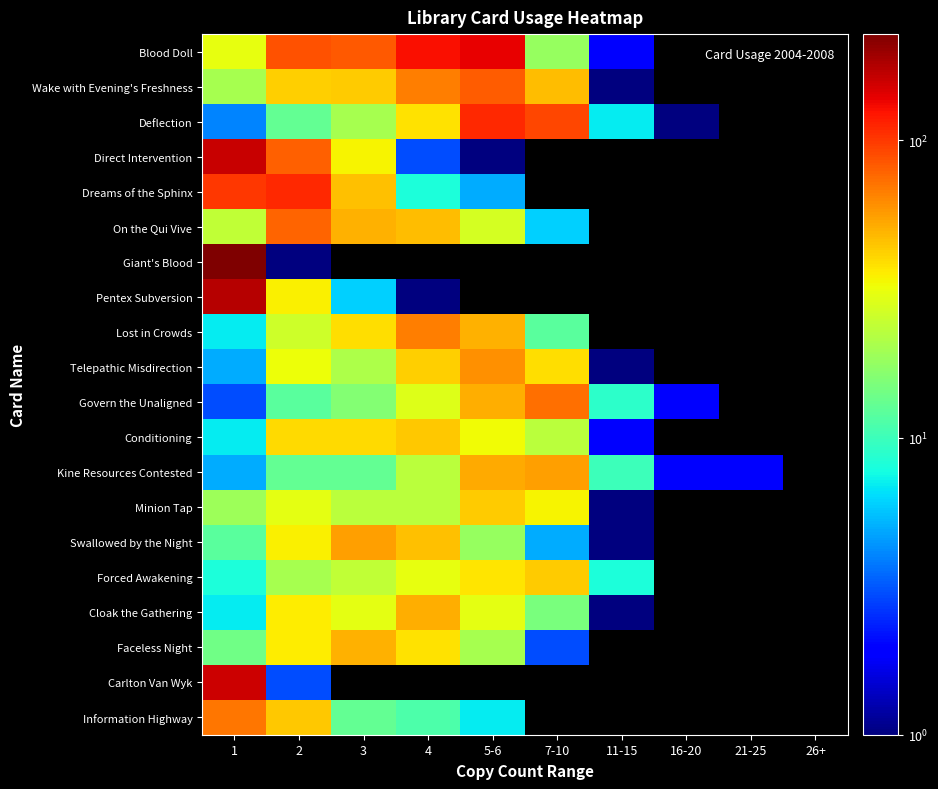

At which category is the sum across all series the highest?

1